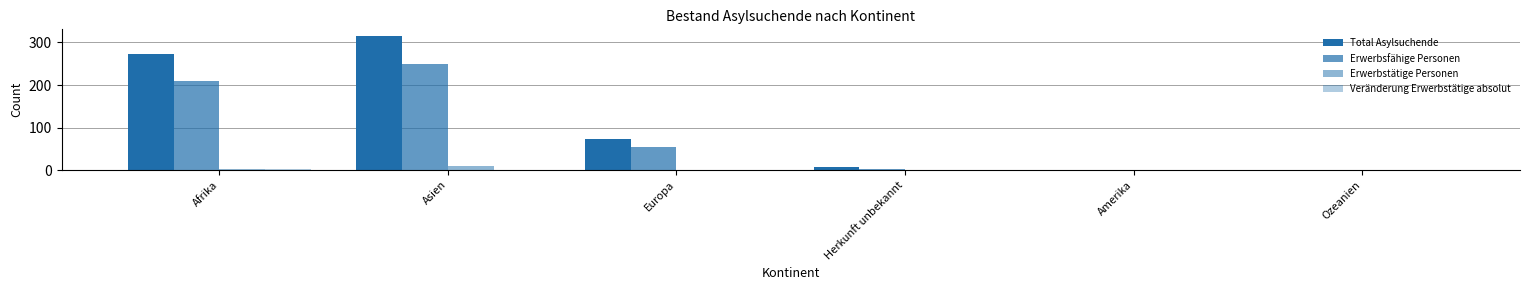

How many series are shown in this chart?

4